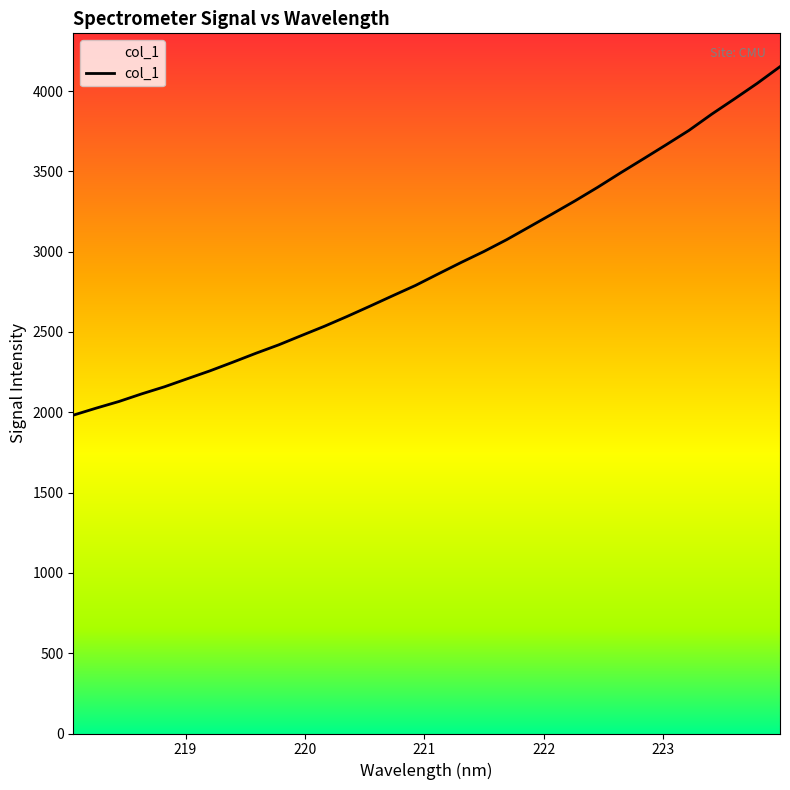

What is the change in value from 220.3533 to 220.5444?

+63.9